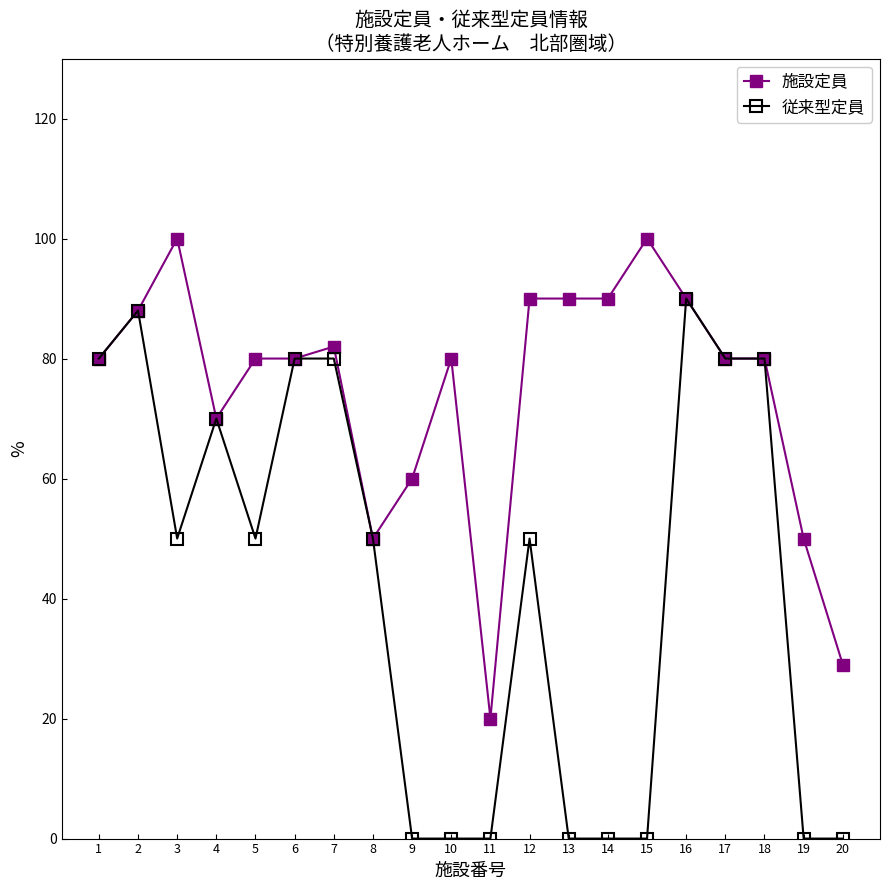

At which category does 従来型定員 reach its first local valley?

3